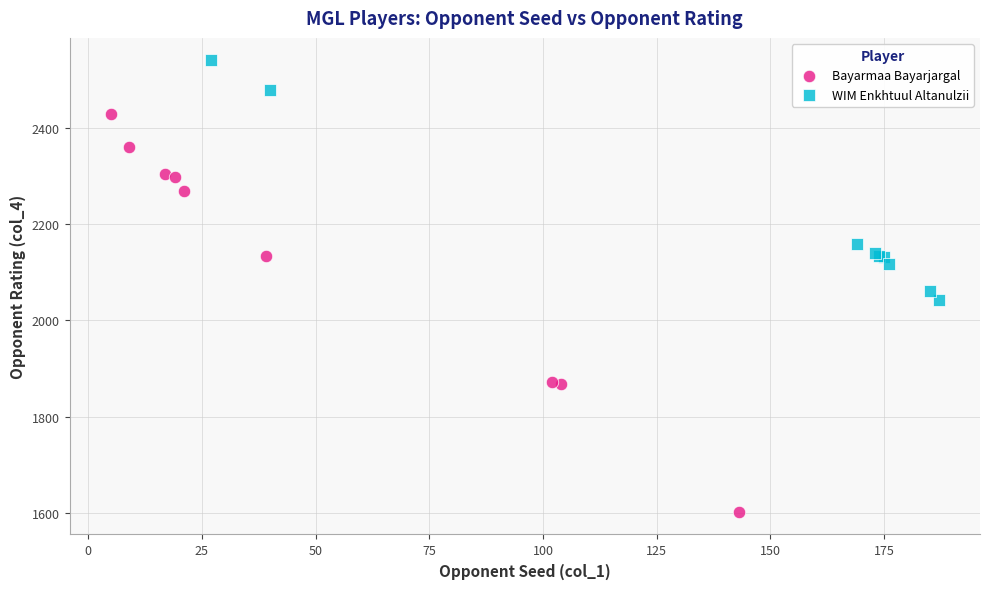

Which series contains the highest Y value?

WIM Enkhtuul Altanulzii